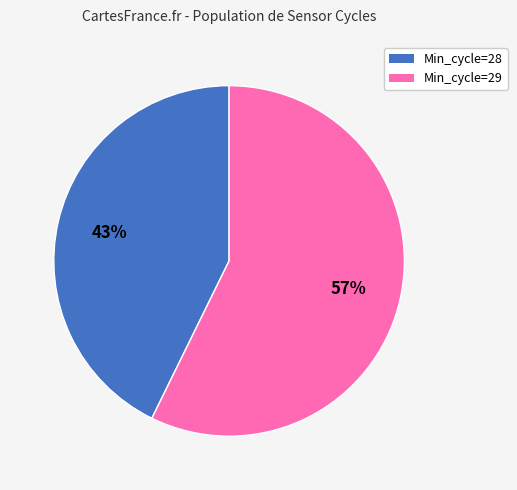

Is there a majority slice in this chart?

Yes